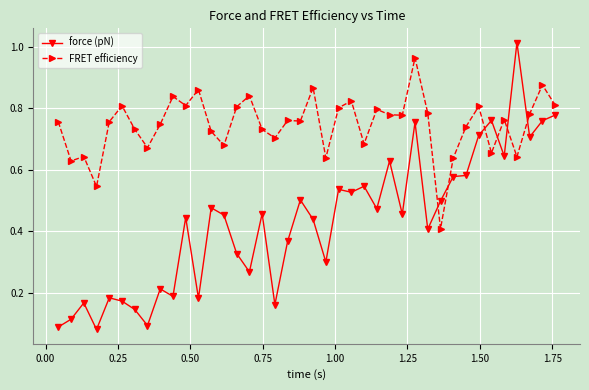

At how many categories does at least one series exceed 0?

40